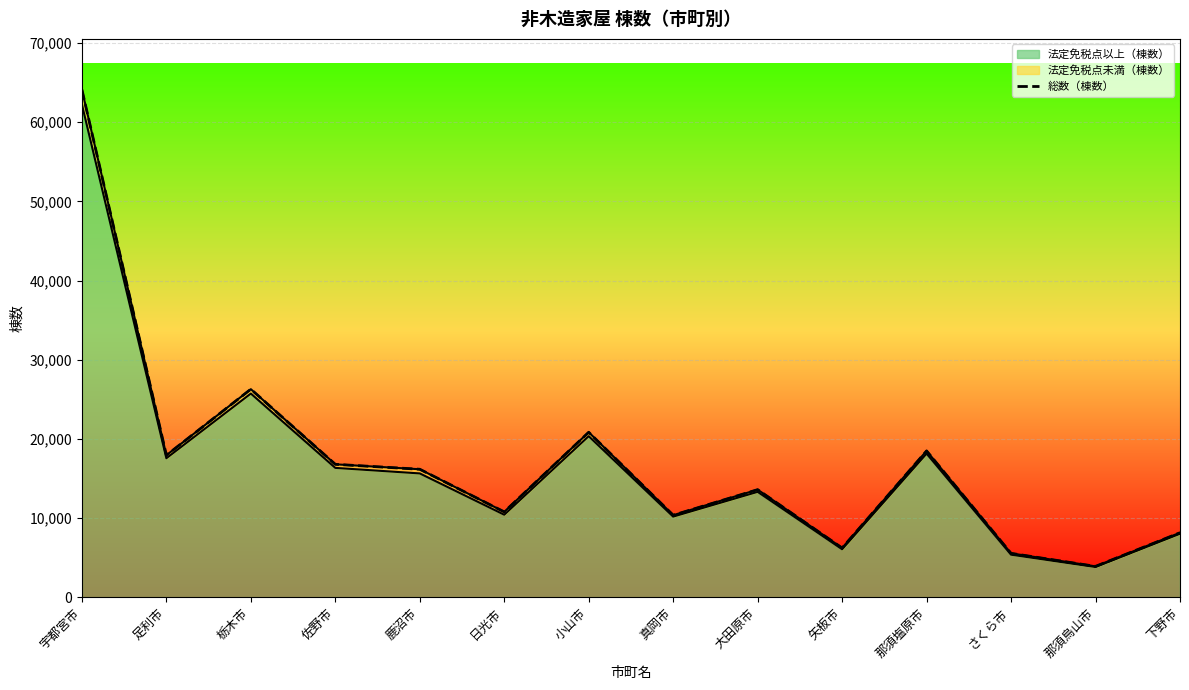

Where is the first local maximum?

栃木市